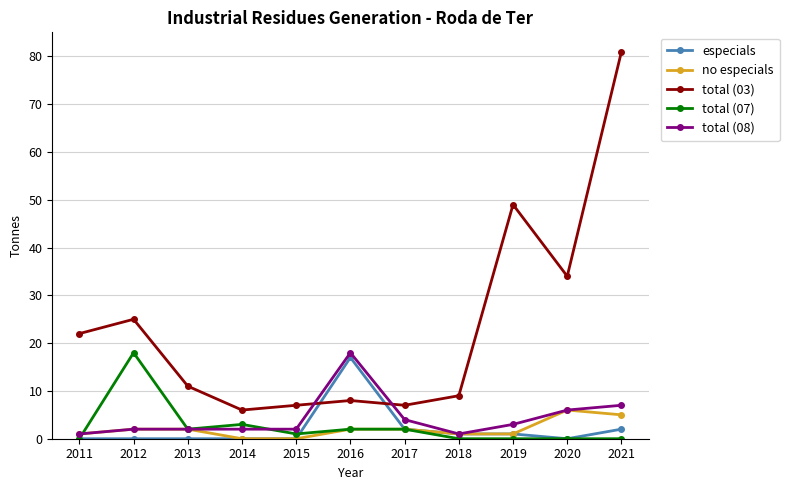

True or false: total (07) has a value of 2 at 2017.

True